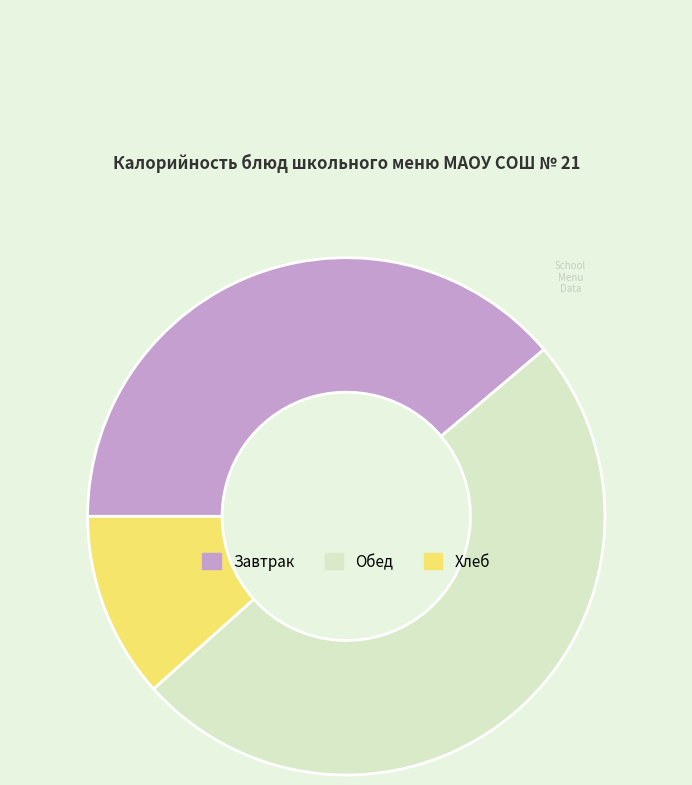

How many segments does this pie chart have?

3